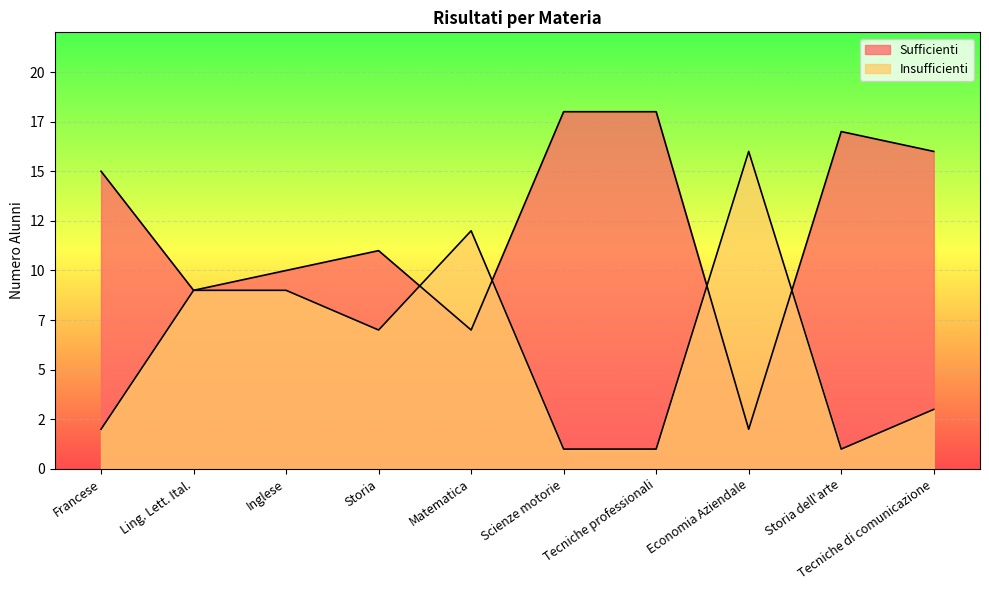

What are all the series names shown in the legend?

Sufficienti, Insufficienti